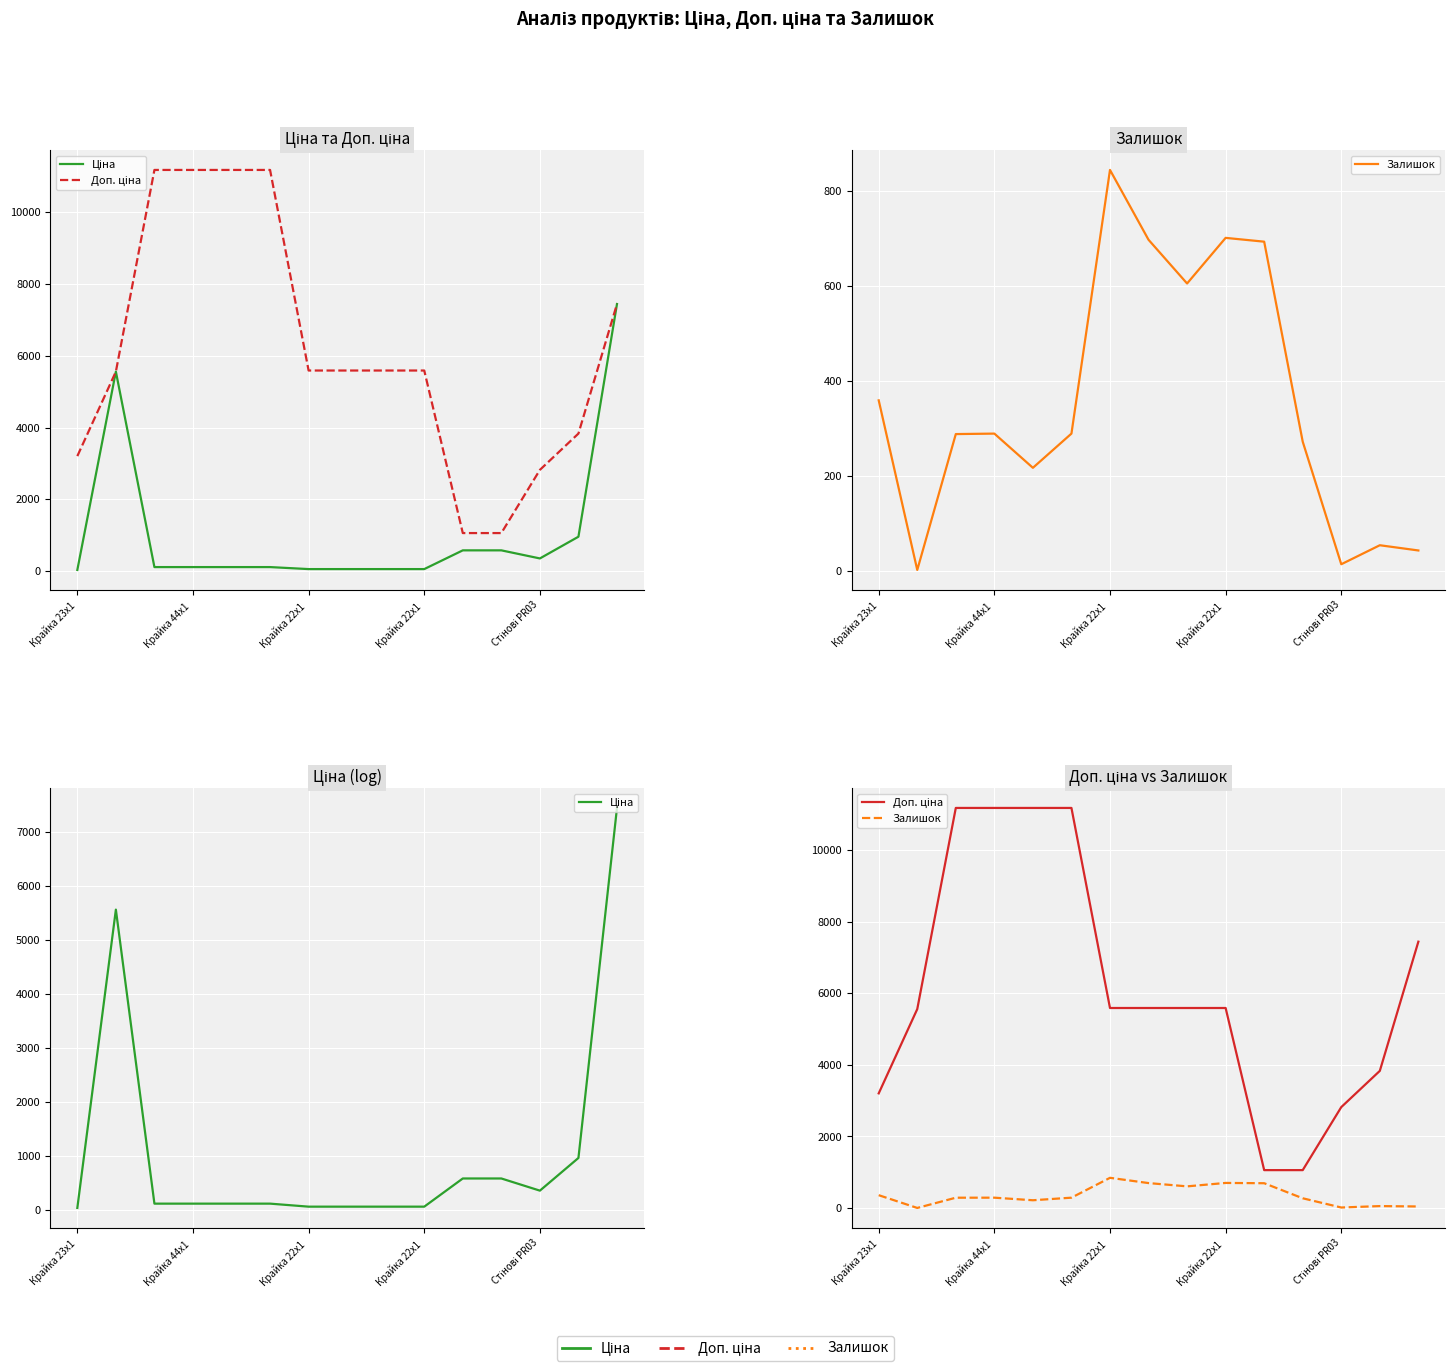

How many data points in Залишок are less than 290?

7